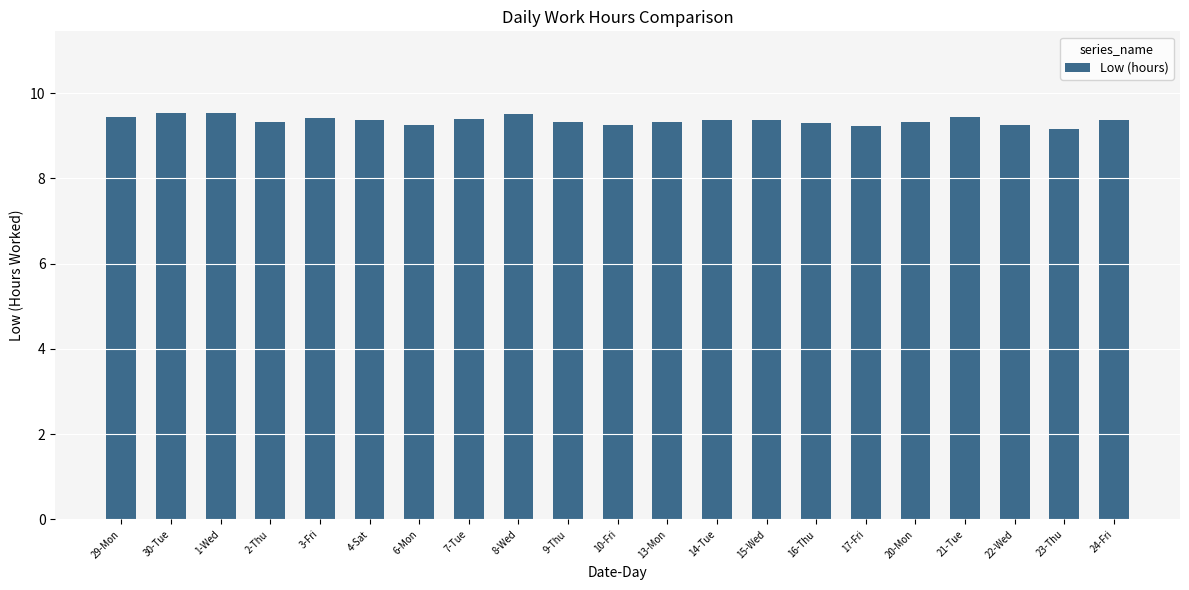

What is the label of the 1st bar from the left?

29-Mon